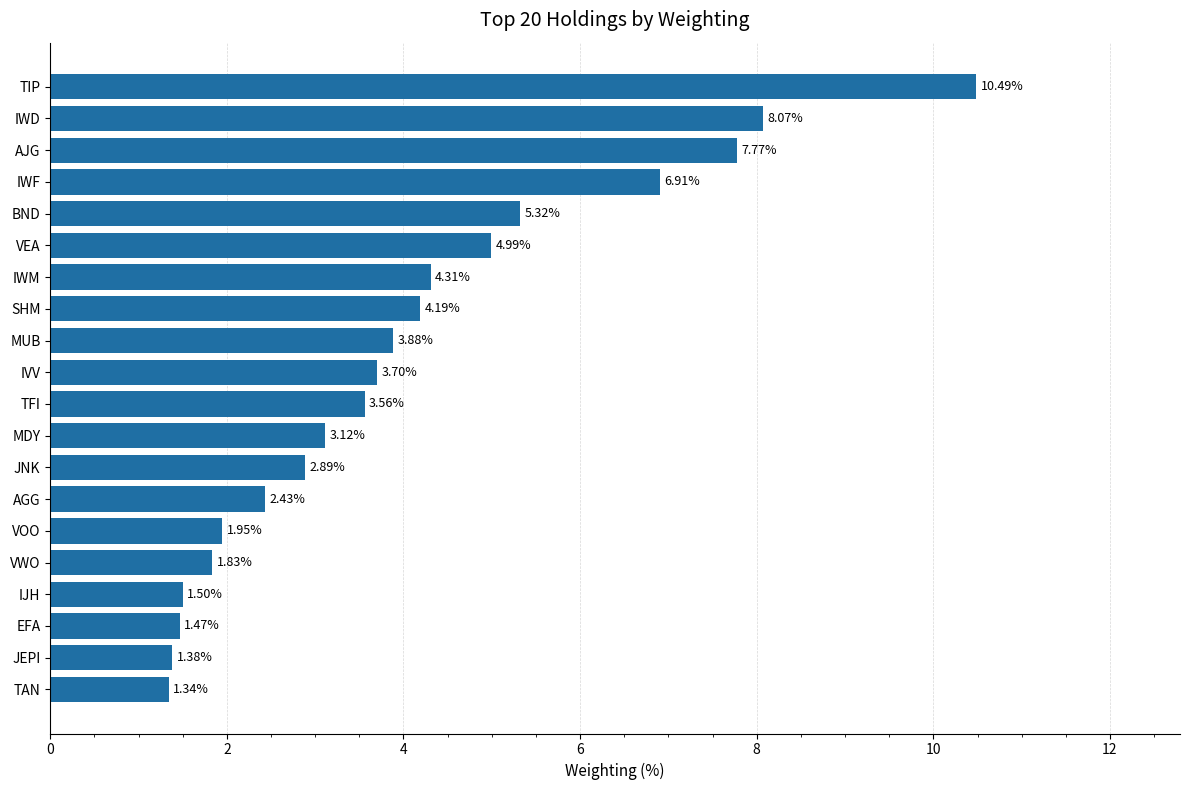

Approximately how many times larger is the value at TIP compared to SHM?

2.5